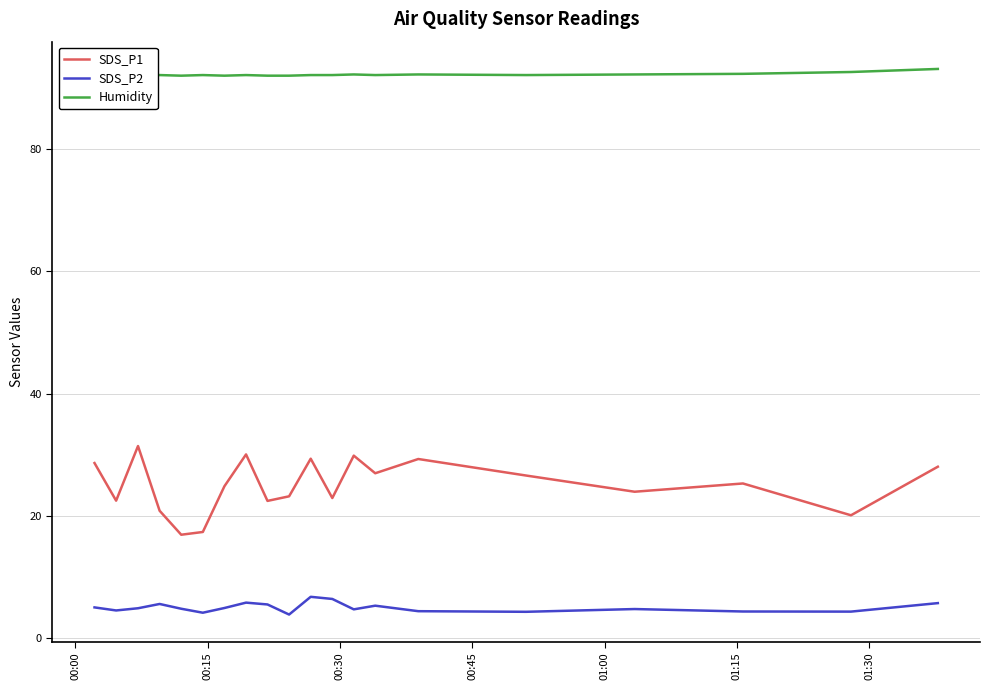

True or false: SDS_P1 and Humidity cross at least once.

False